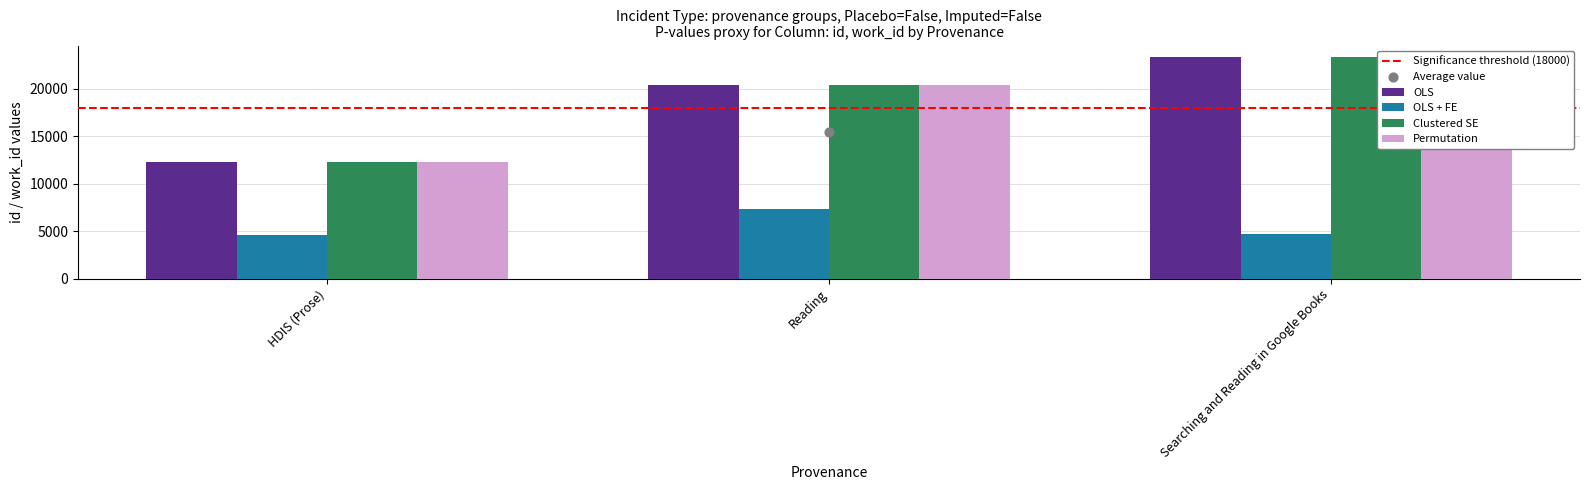

At how many categories does at least one series exceed 22043?

1